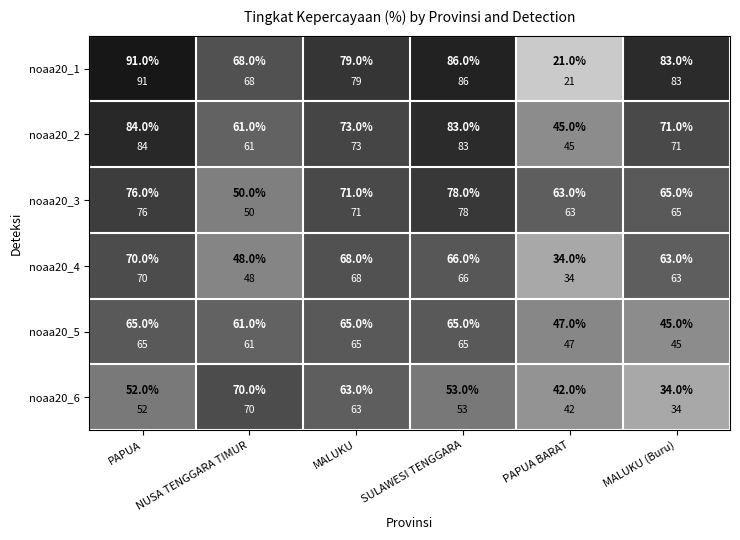

Which series has the largest range (max minus min)?

noaa20_1